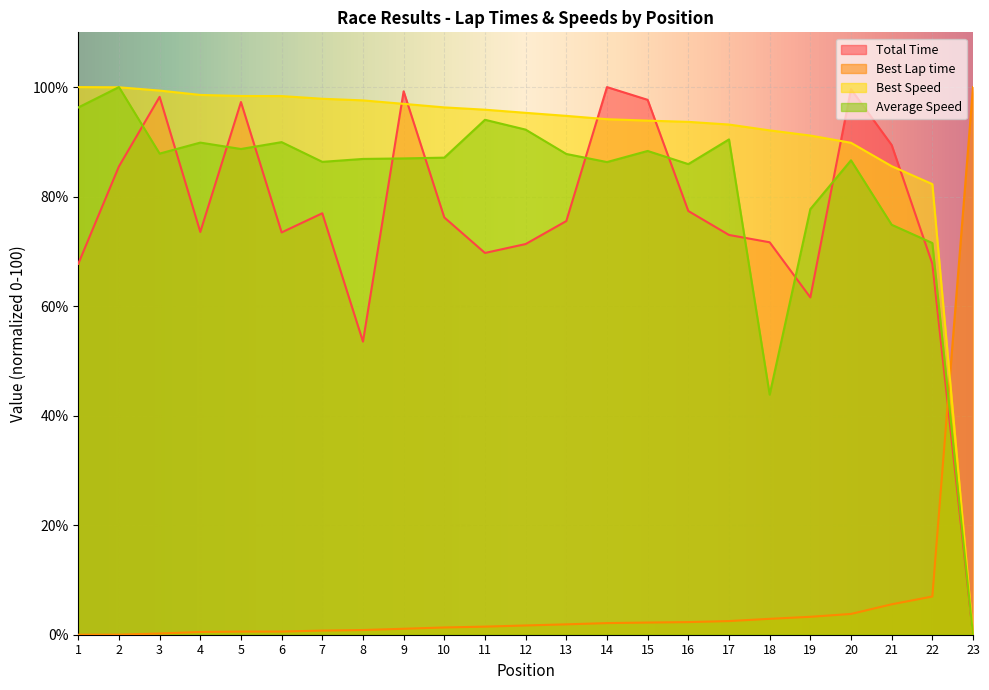

What is the difference between the maximum and minimum values in the Best Speed series?

100.0